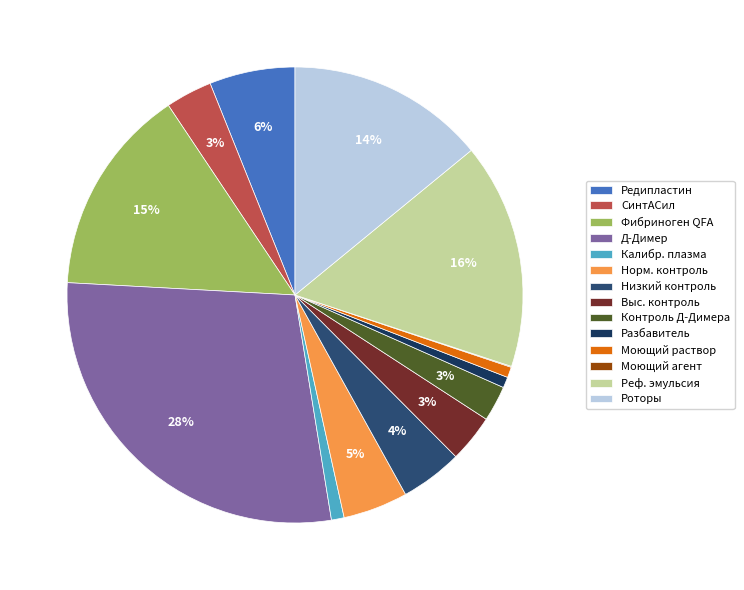

What is the smallest slice in the pie chart?

Моющий агент (4812)